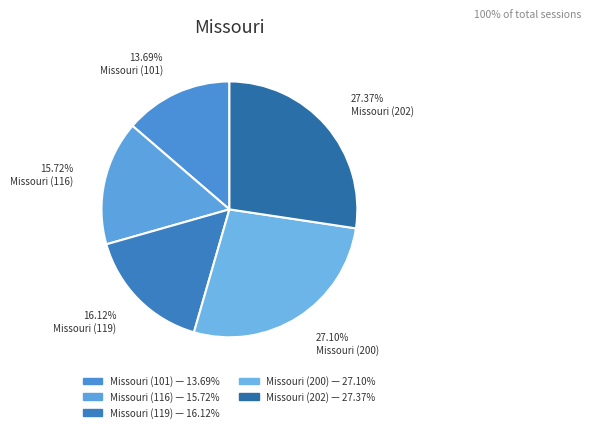

How many slices are in this pie chart?

5